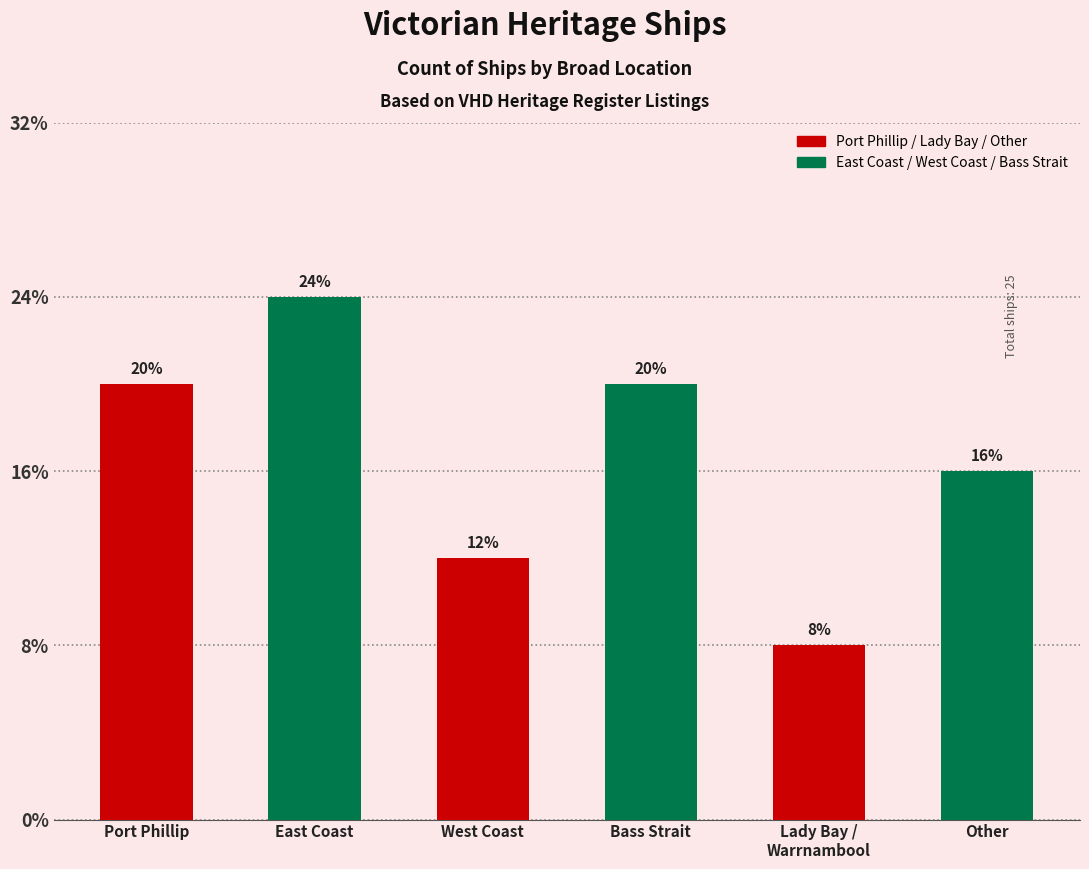

What is the change in value from Bass Strait to Lady Bay / Warrnambool?

-3